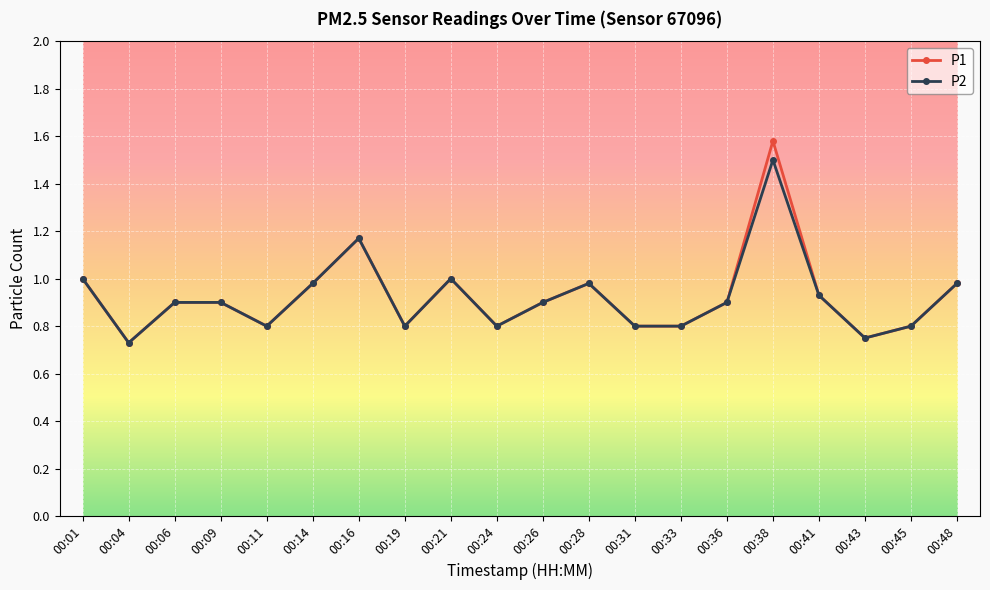

Is the value of P1 at 00:43 greater than the value of P2 at 00:16?

No